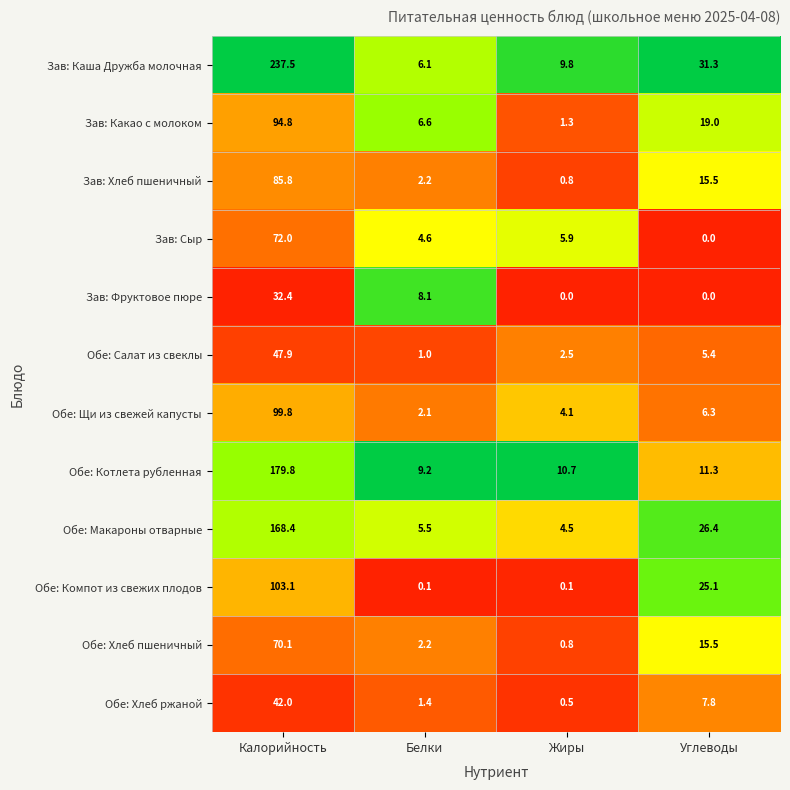

The Обе: Макароны отварные series shows 5.5 at Белки. True or false?

True